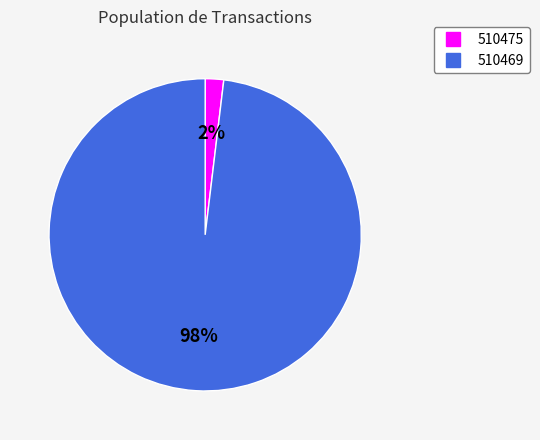

Which has a higher value, 510469 or 510475?

510469